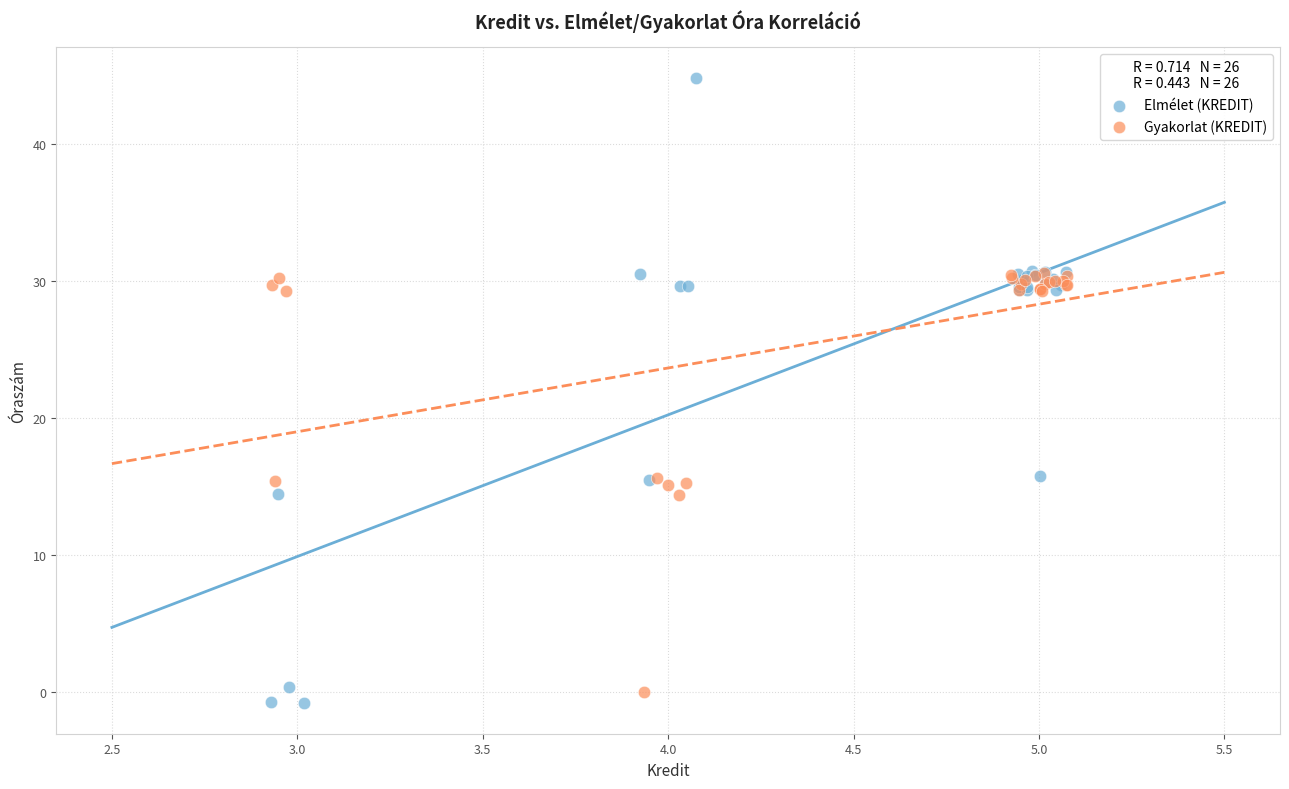

Which series reaches the maximum Y coordinate?

Elmélet (KREDIT)